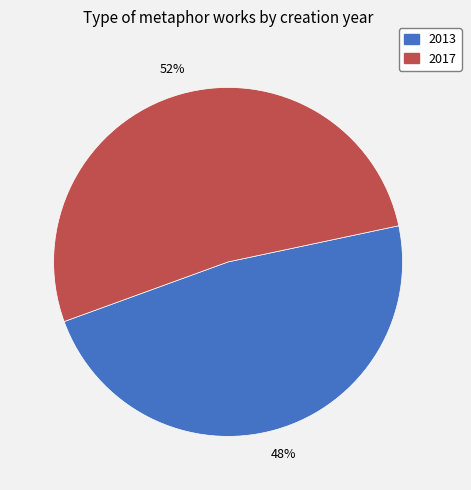

Which category has the biggest portion of the pie?

2017